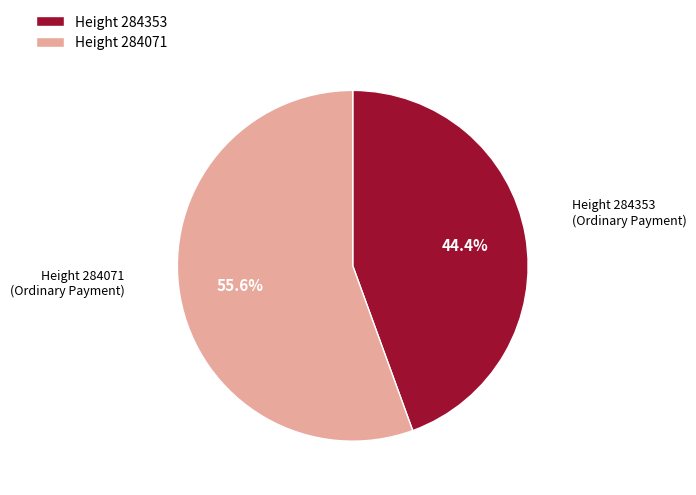

Rank the categories by value from lowest to highest.

Height 284353, Height 284071